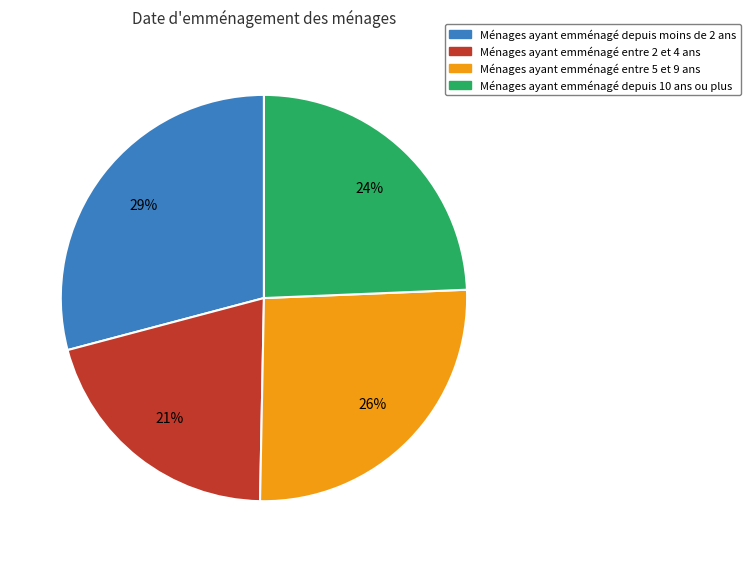

To the nearest percent, what is the average slice percentage?

25%